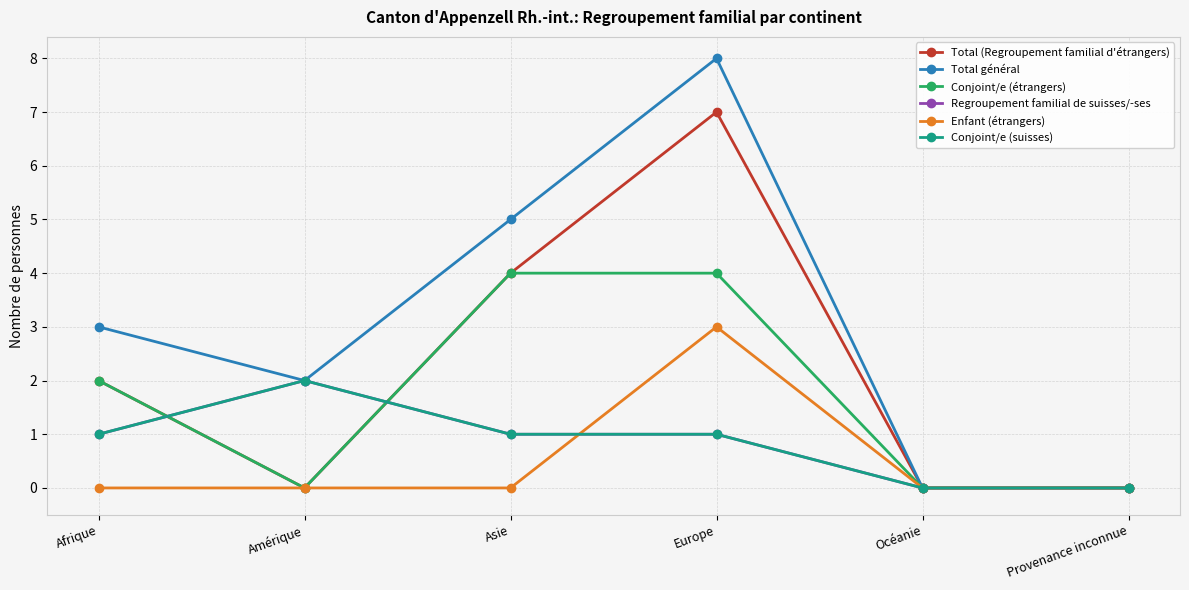

Is this an area chart (filled region under the line)?

No